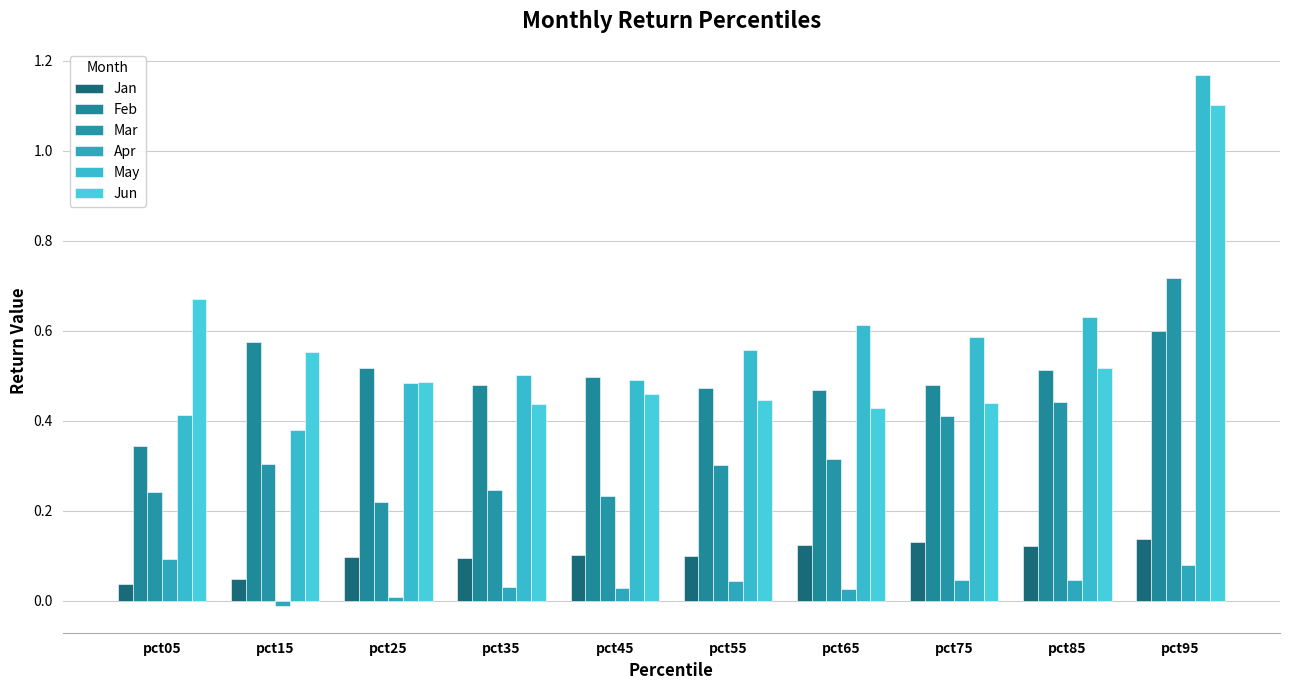

Reading left to right, list all the values displayed in this chart.

Jan: pct05=0.0	pct15=0.0	pct25=0.1	pct35=0.1	pct45=0.1	pct55=0.1	pct65=0.1	pct75=0.1	pct85=0.1	pct95=0.1
Feb: pct05=0.3	pct15=0.6	pct25=0.5	pct35=0.5	pct45=0.5	pct55=0.5	pct65=0.5	pct75=0.5	pct85=0.5	pct95=0.6
Mar: pct05=0.2	pct15=0.3	pct25=0.2	pct35=0.2	pct45=0.2	pct55=0.3	pct65=0.3	pct75=0.4	pct85=0.4	pct95=0.7
Apr: pct05=0.1	pct15=-0.0	pct25=0.0	pct35=0.0	pct45=0.0	pct55=0.0	pct65=0.0	pct75=0.0	pct85=0.0	pct95=0.1
May: pct05=0.4	pct15=0.4	pct25=0.5	pct35=0.5	pct45=0.5	pct55=0.6	pct65=0.6	pct75=0.6	pct85=0.6	pct95=1.2
Jun: pct05=0.7	pct15=0.6	pct25=0.5	pct35=0.4	pct45=0.5	pct55=0.4	pct65=0.4	pct75=0.4	pct85=0.5	pct95=1.1